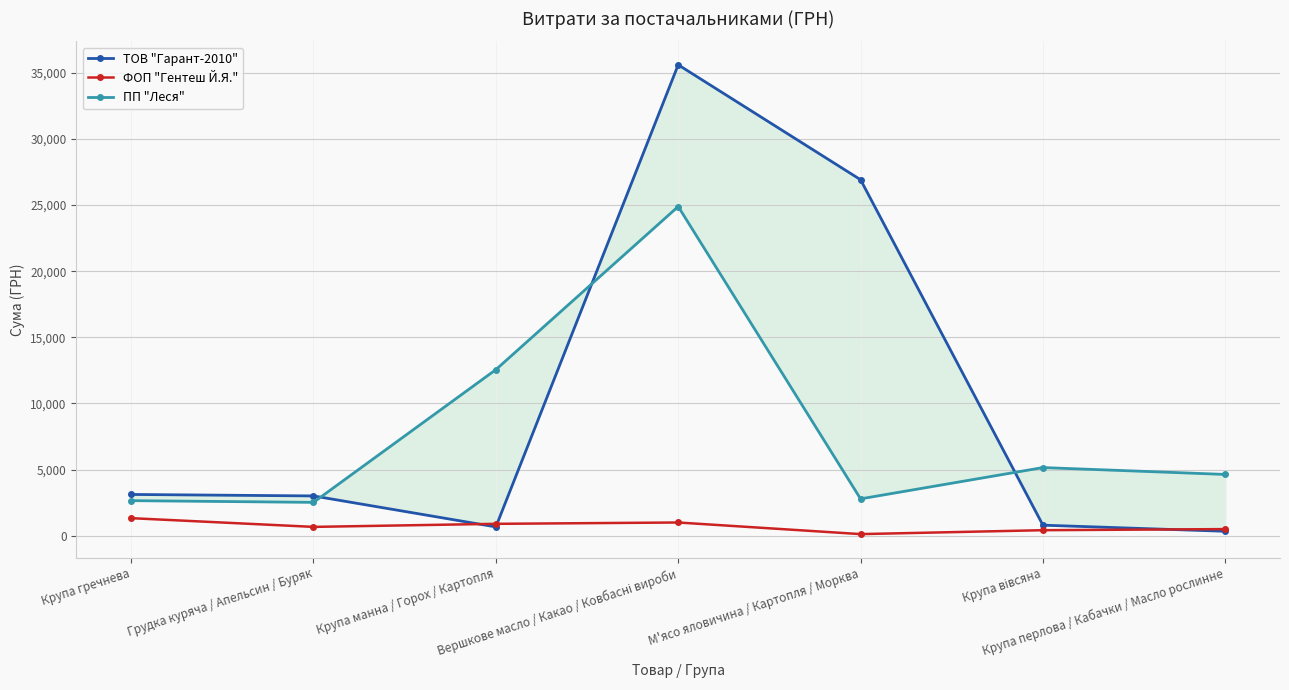

What is the value of the ТОВ "Гарант-2010" point at the 7th from the left?

327.6